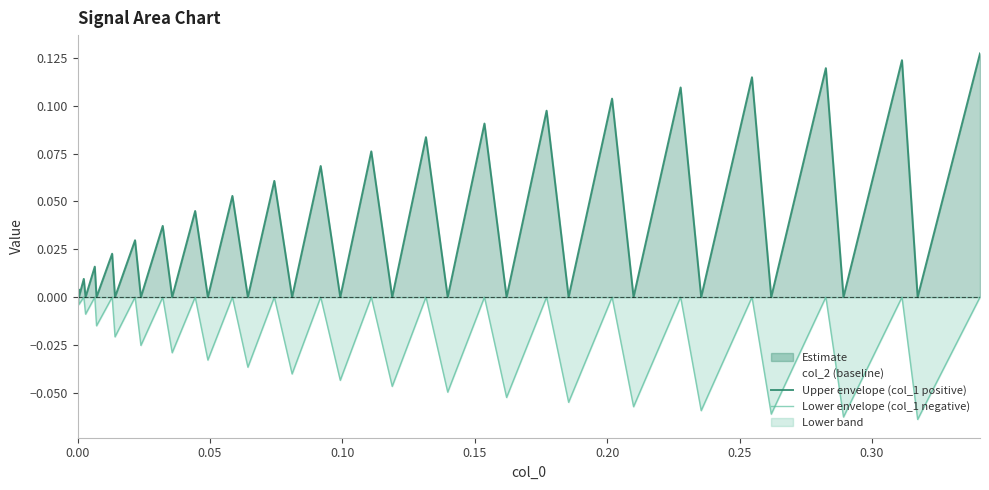

Which series has the largest total across all categories?

Upper envelope (col_1 positive)